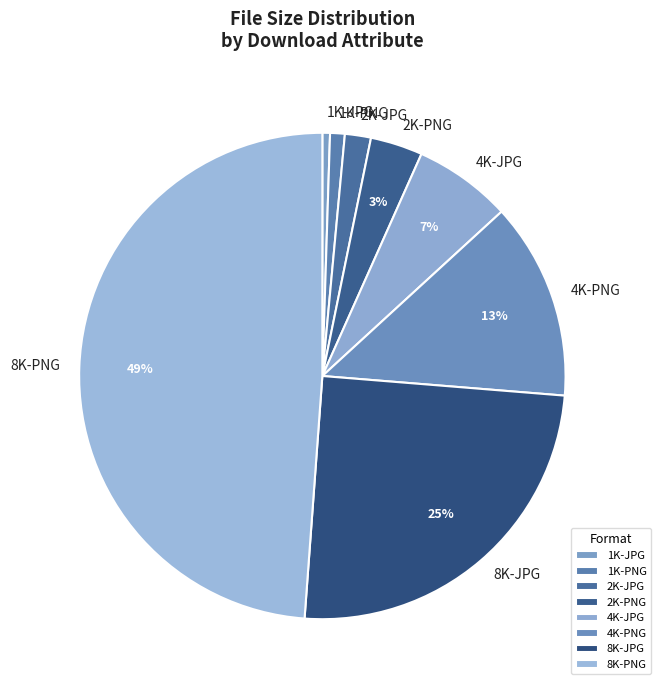

Count the number of slices in the pie.

8